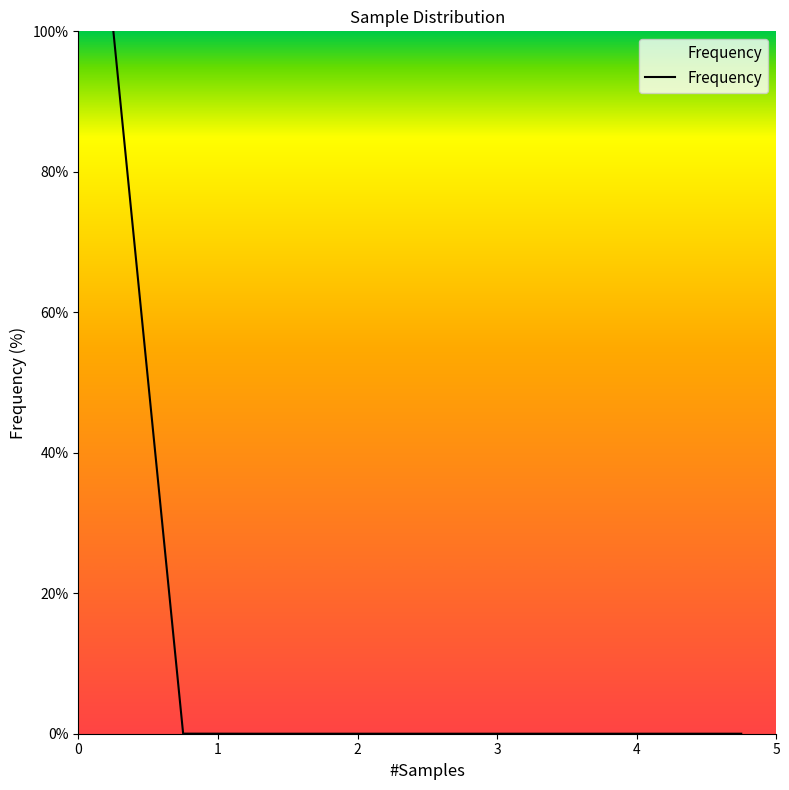

What is the difference between the maximum and minimum values?

100.0